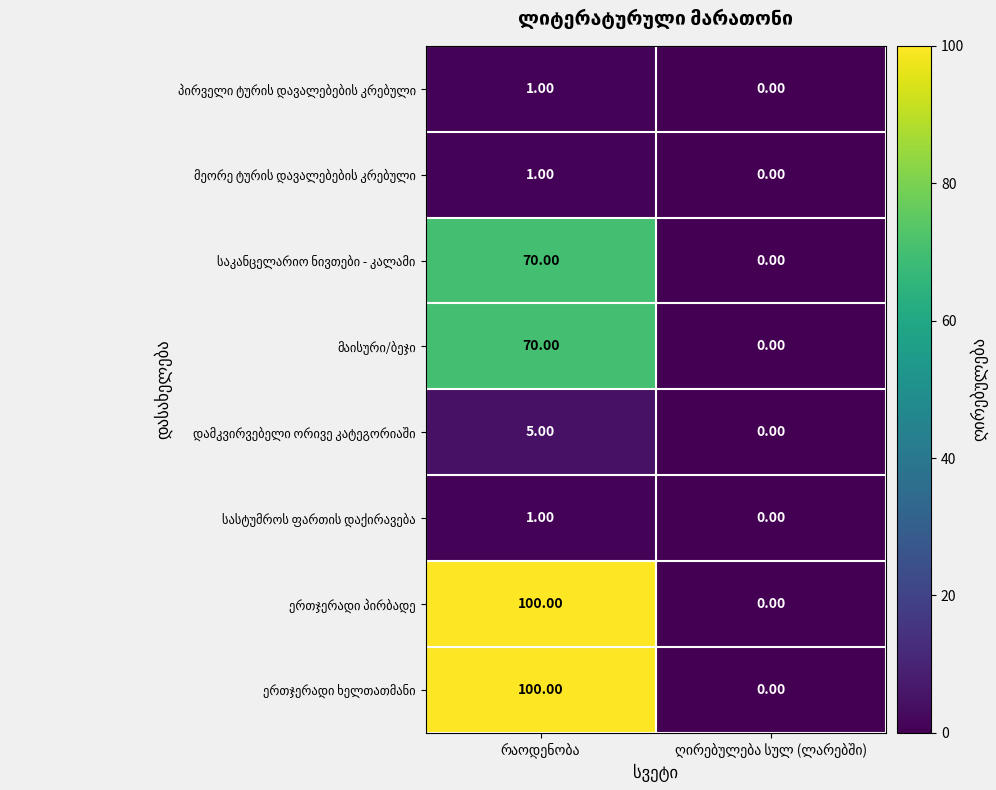

At which label does ერთჯერადი ხელთათმანი reach its minimum?

ღირებულება სულ (ლარებში)